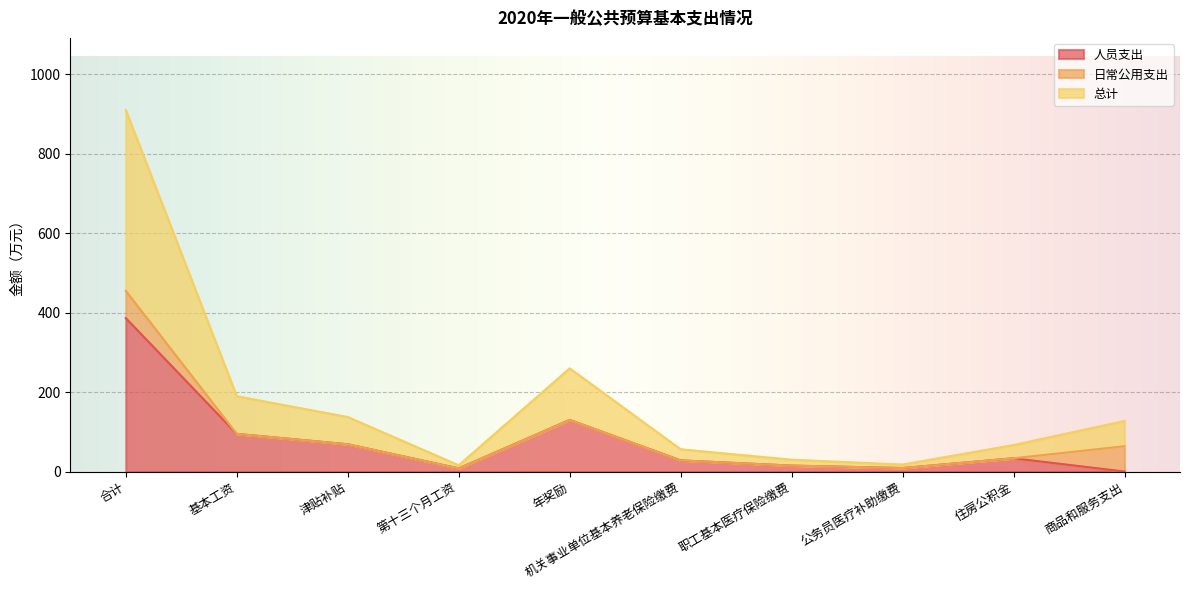

How many interior local peaks does the 总计 series have?

1